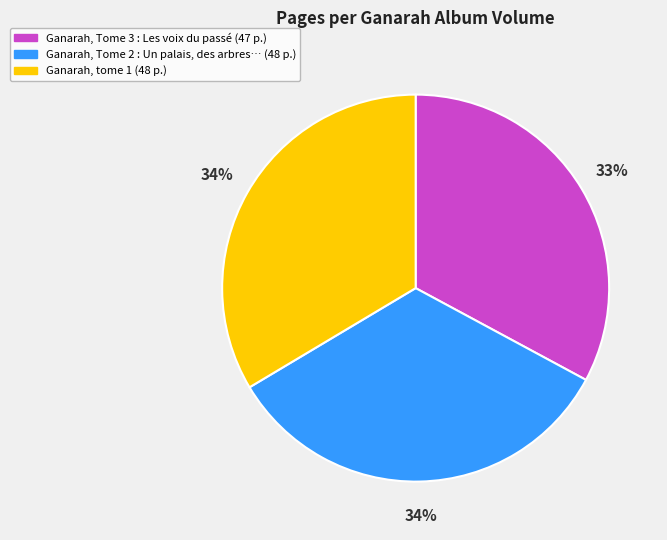

Which has a higher value, Ganarah, tome 1 (48 p.) or Ganarah, Tome 3 : Les voix du passé (47 p.)?

Ganarah, tome 1 (48 p.)